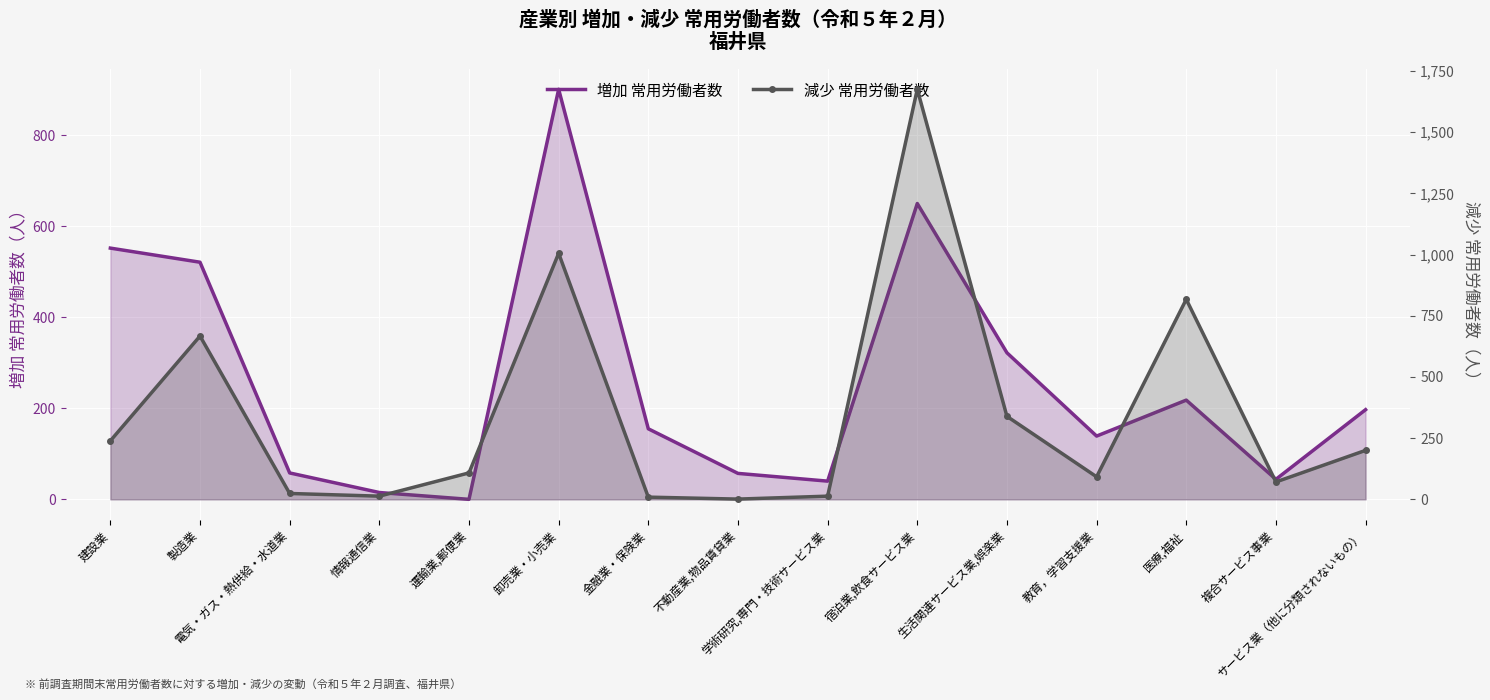

After their last crossing, which series has the higher values: 増加 常用労働者数 or 減少 常用労働者数?

減少 常用労働者数